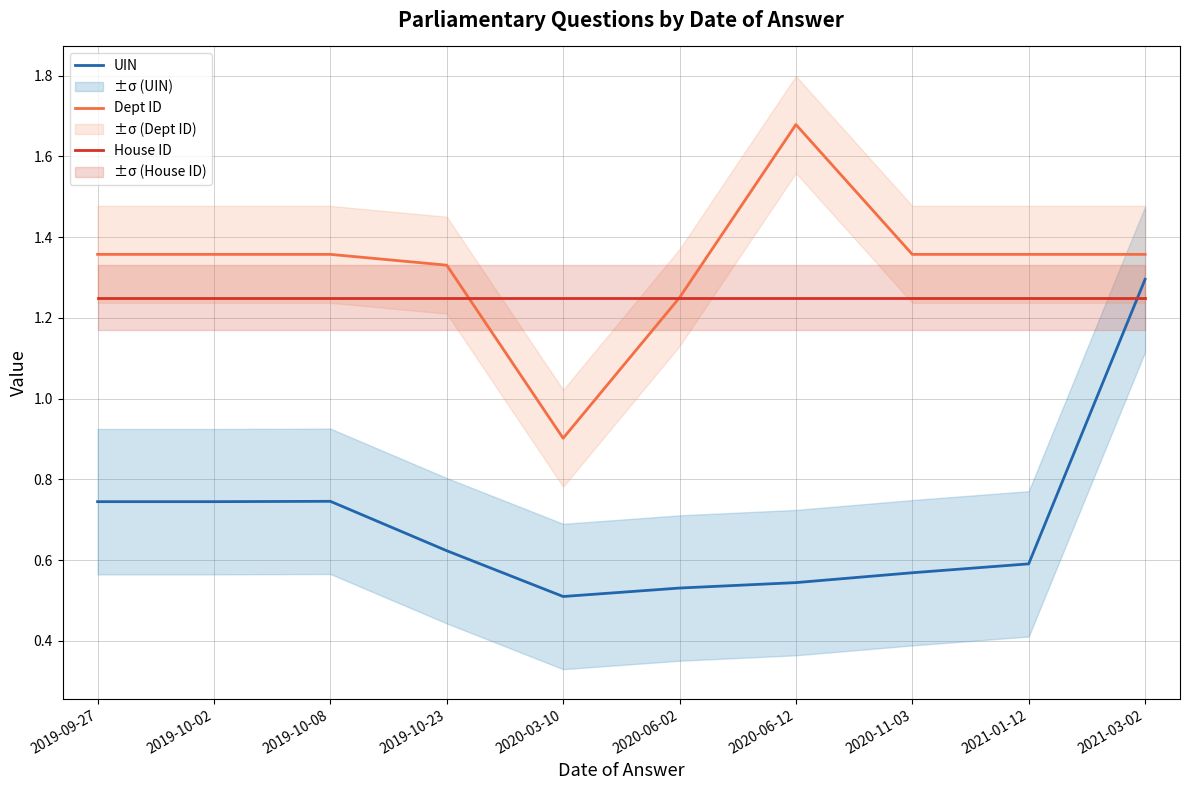

What is the difference between the Dept ID values at 2020-06-12 and 2021-03-02?

0.3